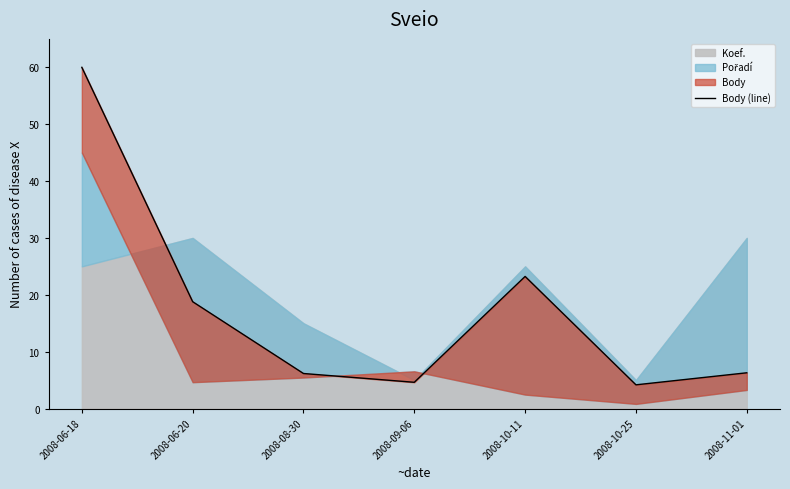

Where does the data first go above 6?

2008-06-18